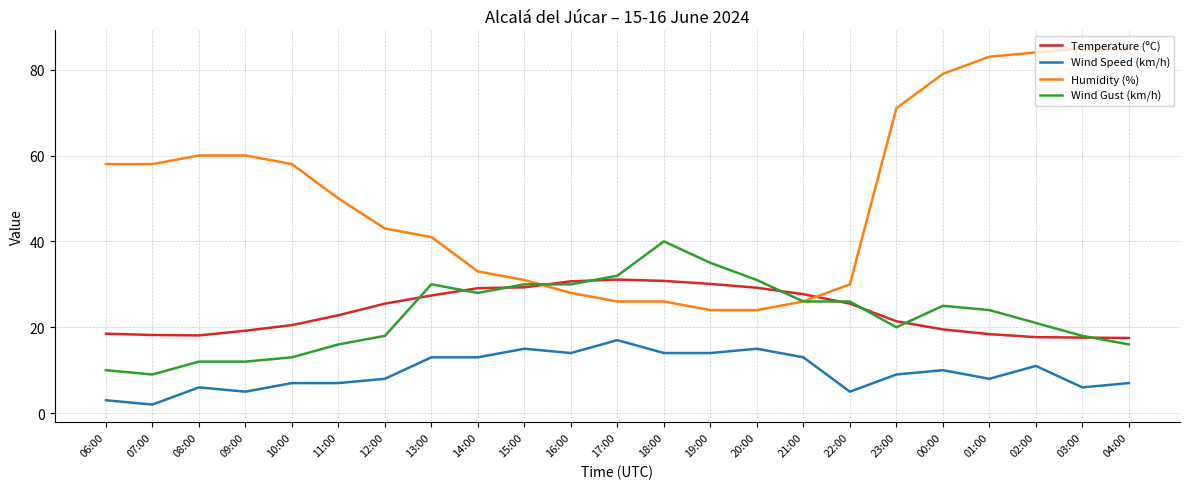

Is the value of Temperature (ºC) at 03:00 greater than the value of Wind Speed (km/h) at 02:00?

Yes